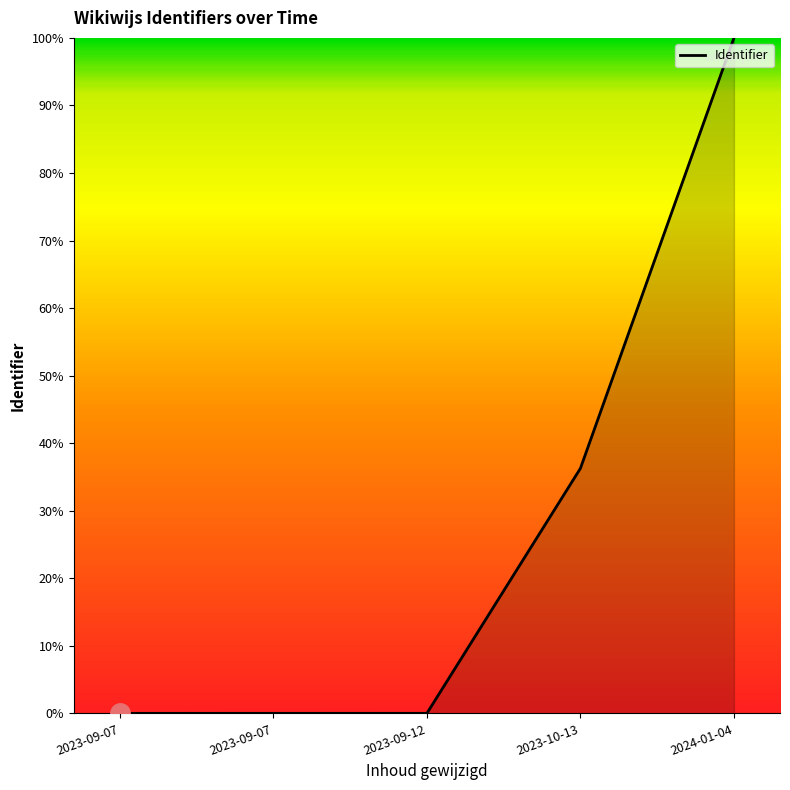

How many lines are shown in the chart?

1